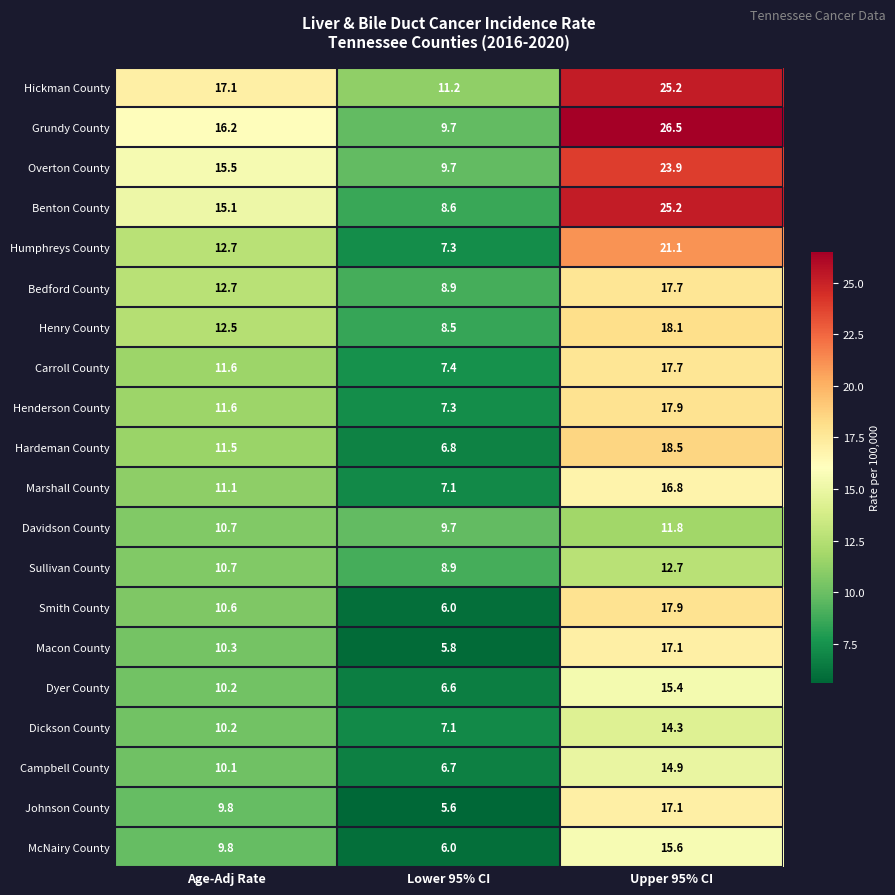

True or false: Dickson County has a value of 7.1 at Lower 95% CI.

True